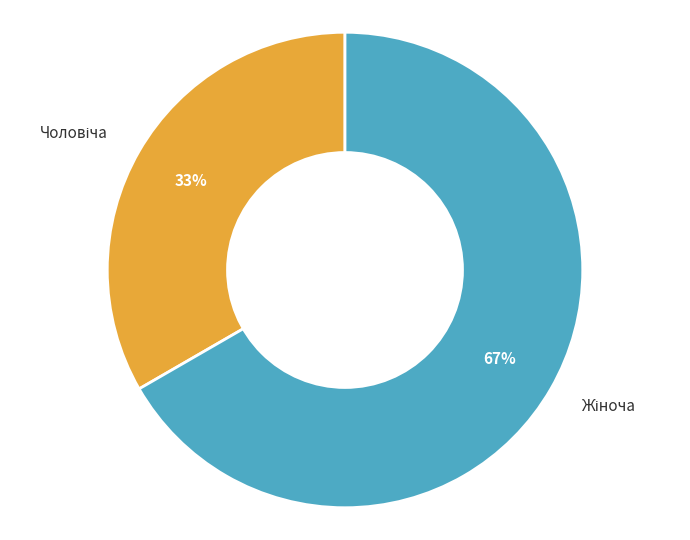

Does any single category account for the majority?

Yes